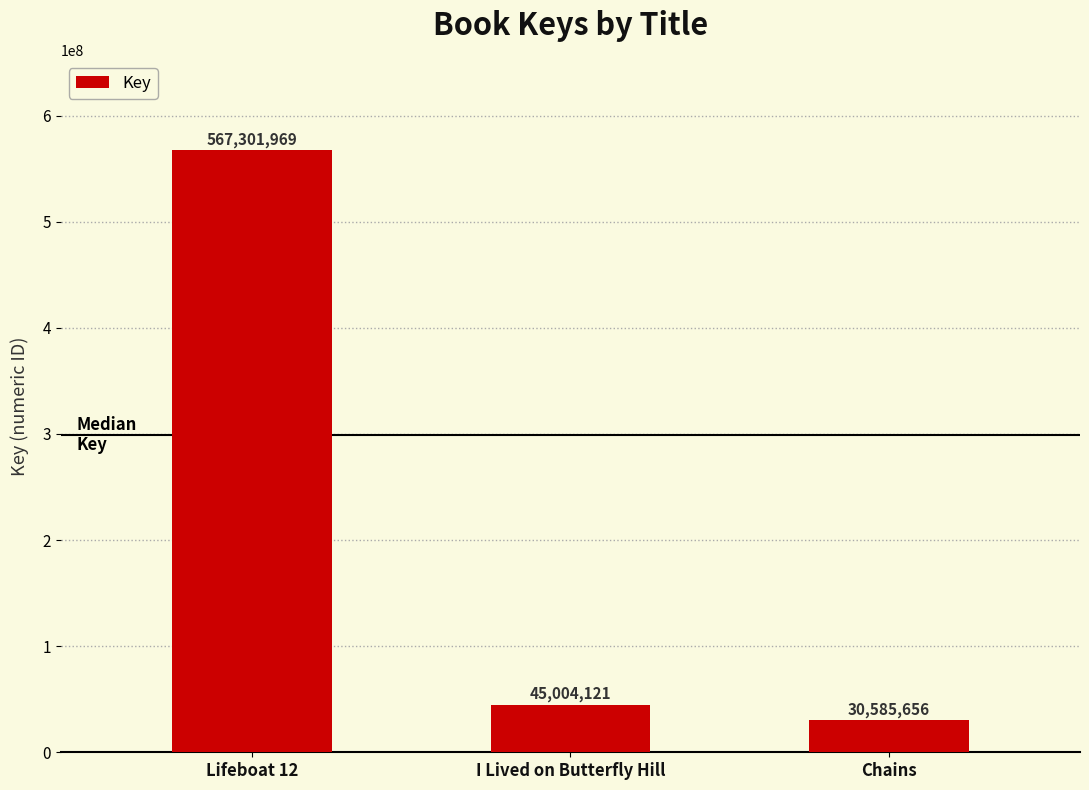

Read the value at I Lived on Butterfly Hill, to the nearest 10.

45004120